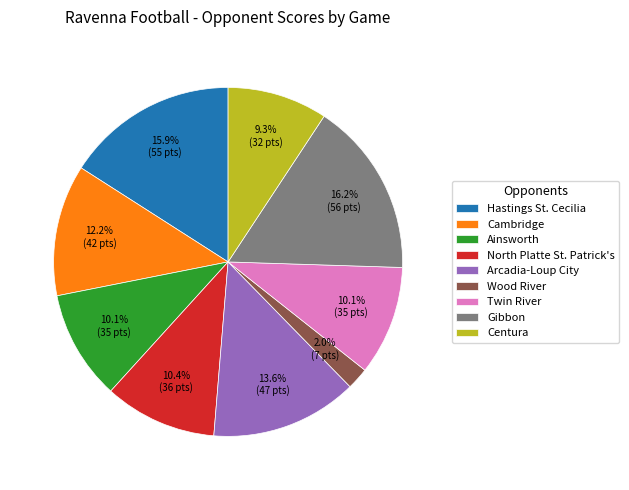

Do North Platte St. Patrick's and Cambridge together represent more than half of the pie?

No